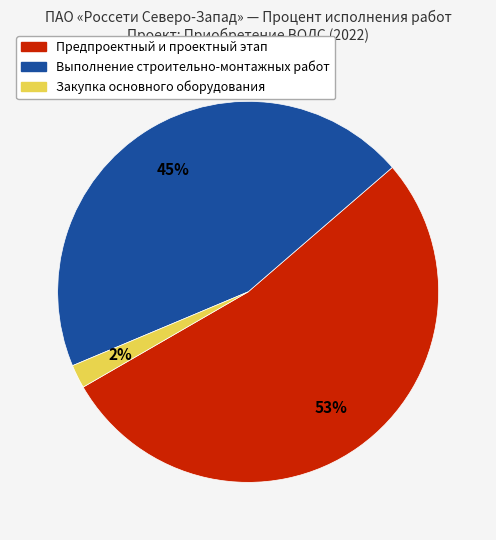

Is there a majority slice in this chart?

Yes